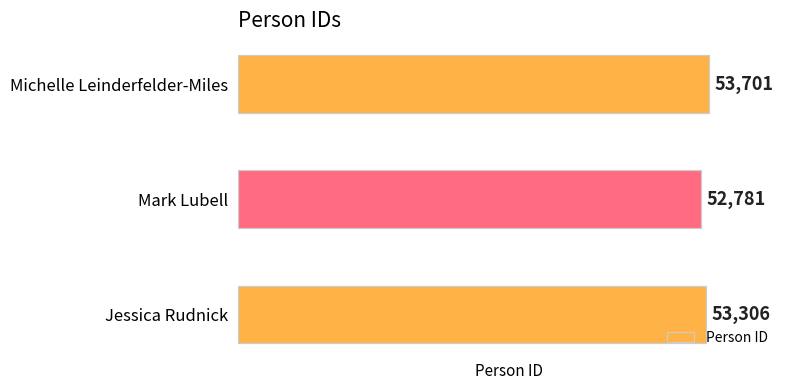

Are the bars horizontal?

Yes